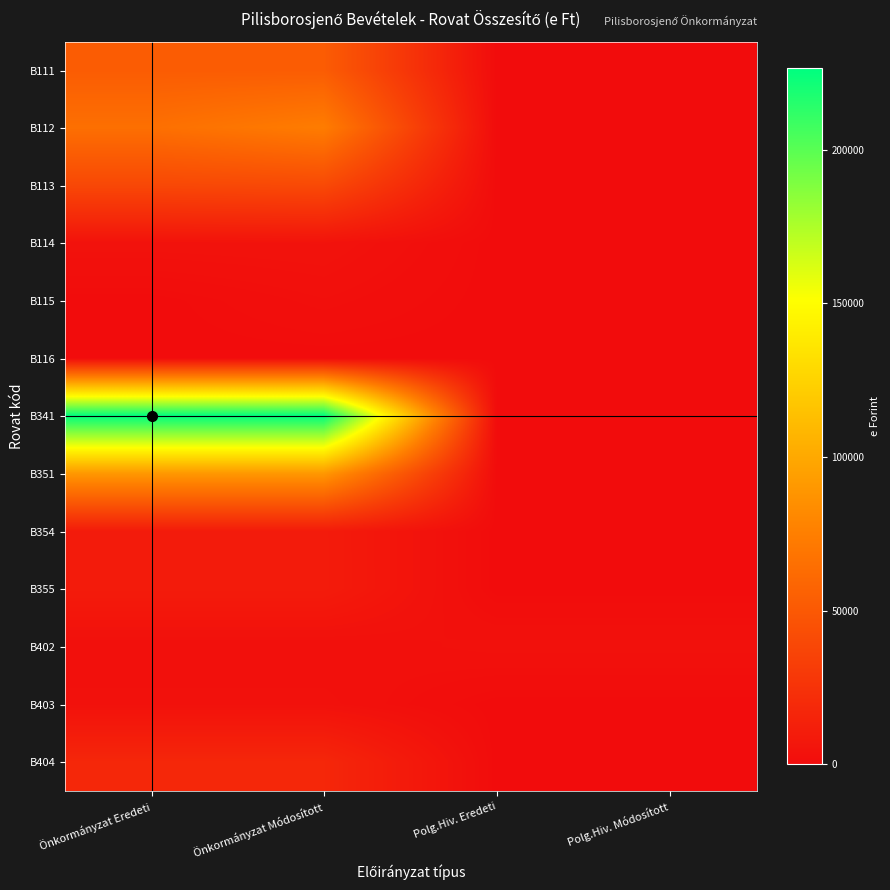

Rank the series at Önkormányzat Módosított from highest to lowest value.

B341, B351, B112, B111, B113, B404, B355, B354, B114, B403, B402, B115, B116